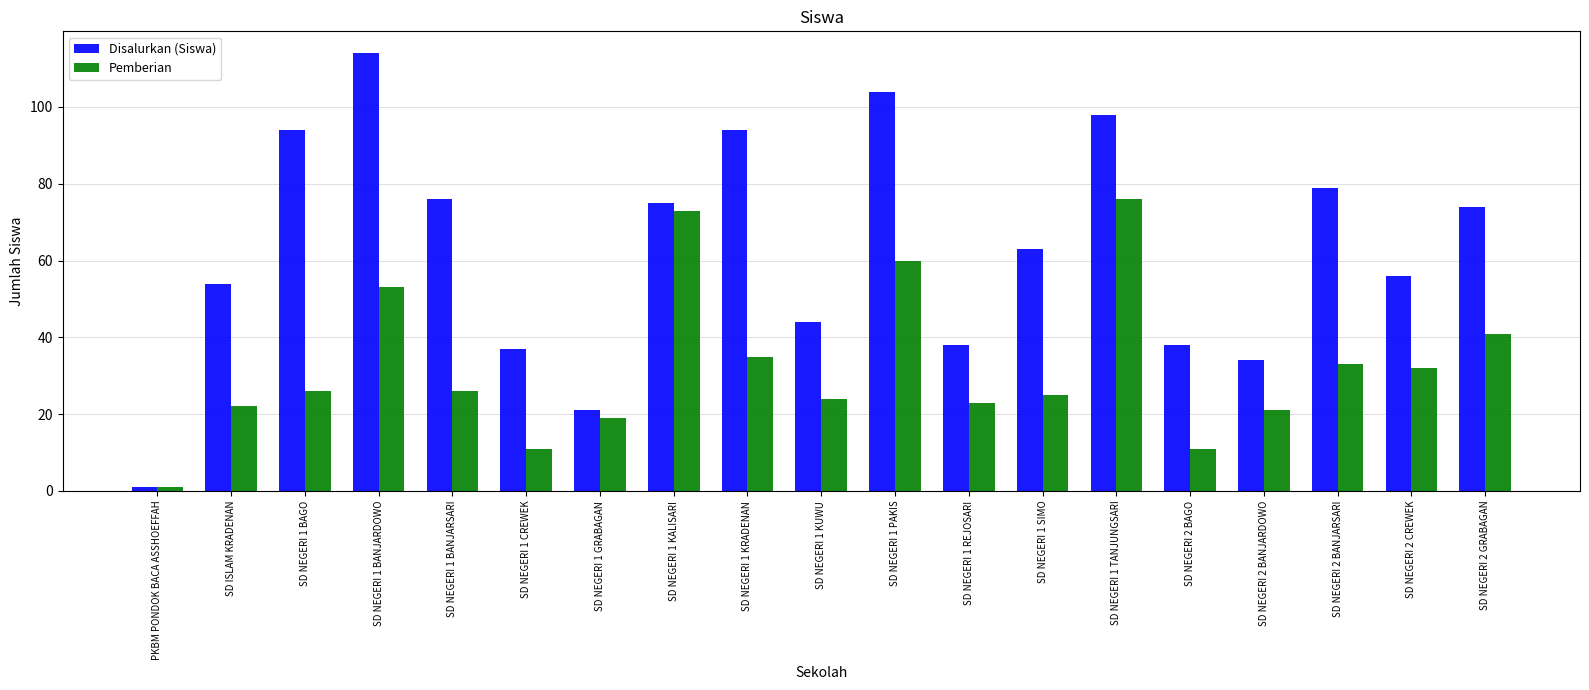

At which category does the chart reach its minimum across all series?

PKBM PONDOK BACA ASSHOEFFAH